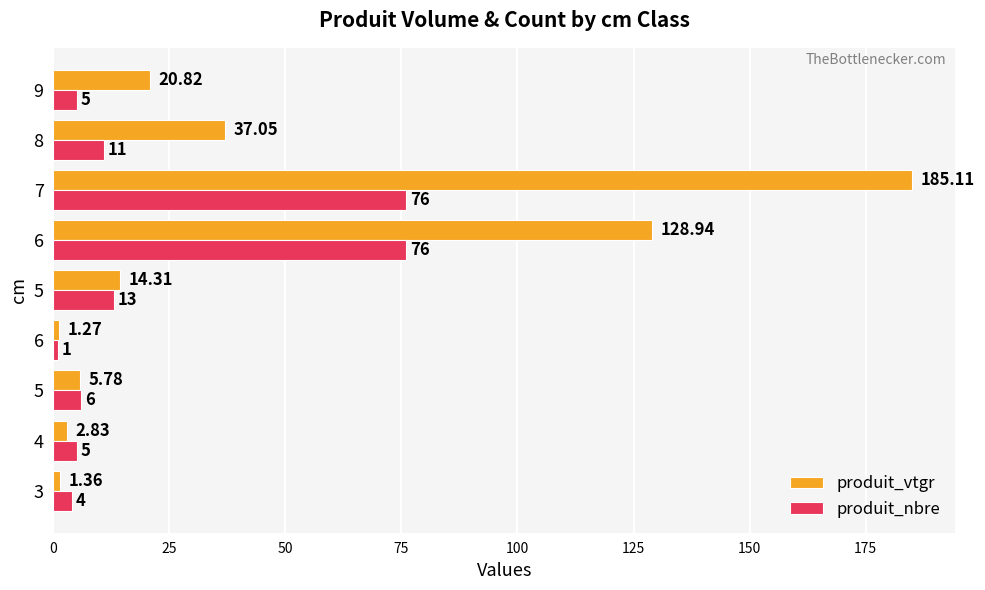

Count the number of categories in the chart.

9